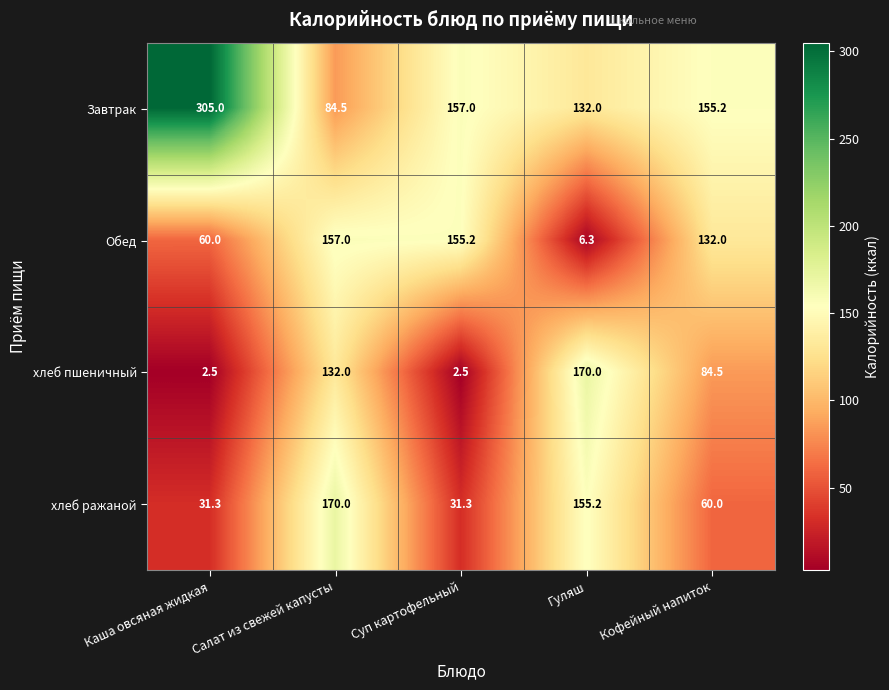

Where is Завтрак nearest to the value 194?

Суп картофельный